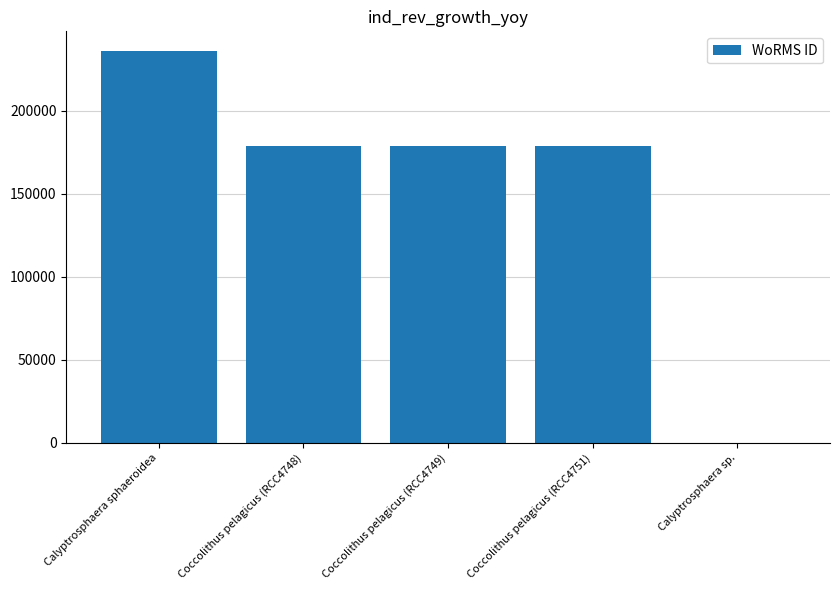

What is the ratio of the value at Coccolithus pelagicus (RCC4749) to the value at Coccolithus pelagicus (RCC4748)?

1.0